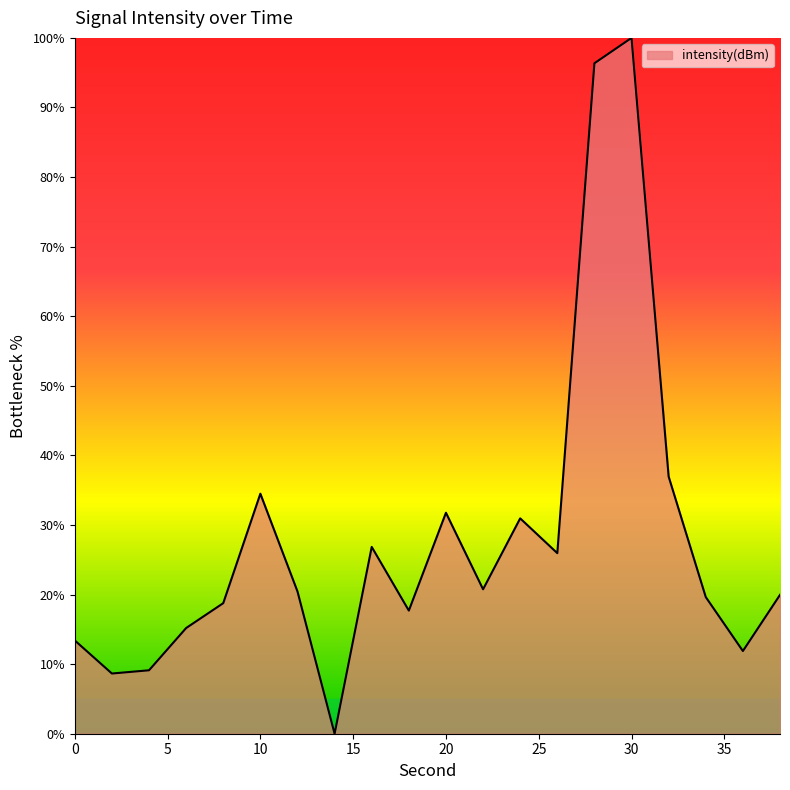

What is the difference between the maximum and minimum values?

100.0